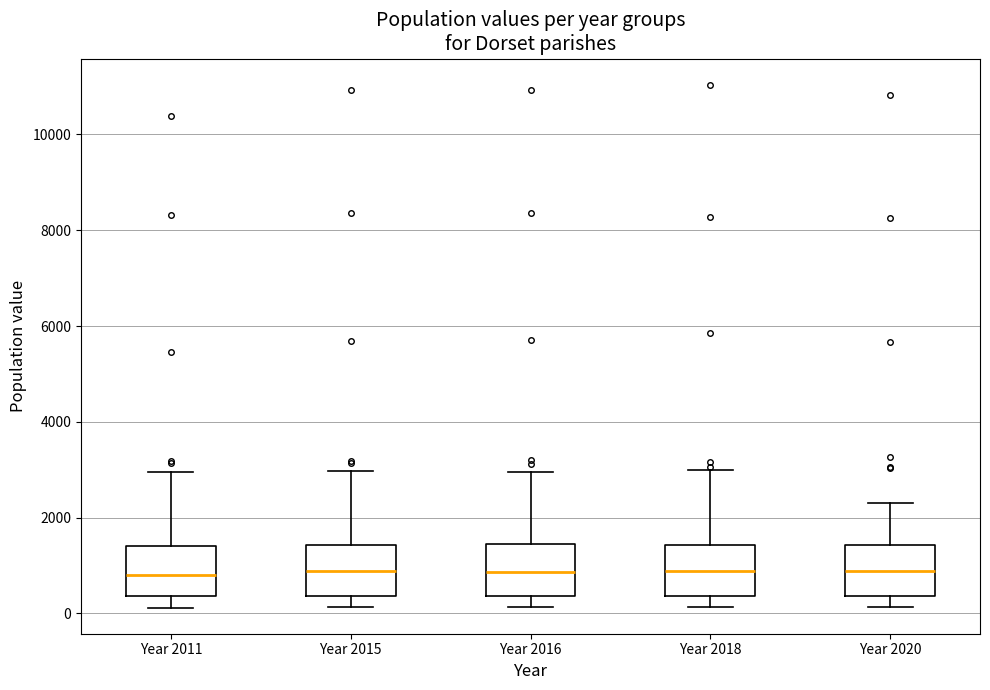

Reading left to right, transcribe this box plot: for each box, give where its median line is, the range the box spans, and where its two whiskers end, as read against the y-axis. The values are not printed on the chart, so give them approximately, as read against the axis.

Year 2011: median 800, box 400 to 1400, whiskers 200 to 3000
Year 2015: median 800, box 400 to 1400, whiskers 200 to 3000
Year 2016: median 800, box 400 to 1400, whiskers 200 to 3000
Year 2018: median 800, box 400 to 1400, whiskers 200 to 3000
Year 2020: median 800, box 400 to 1400, whiskers 200 to 2200